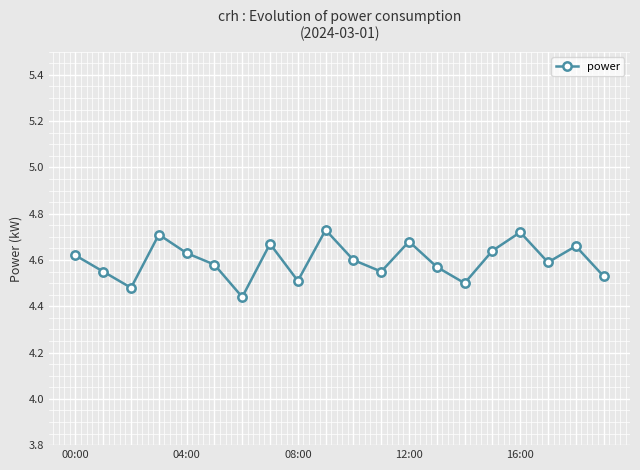

How many interior local peaks (higher than both neighbors) does the data have?

6